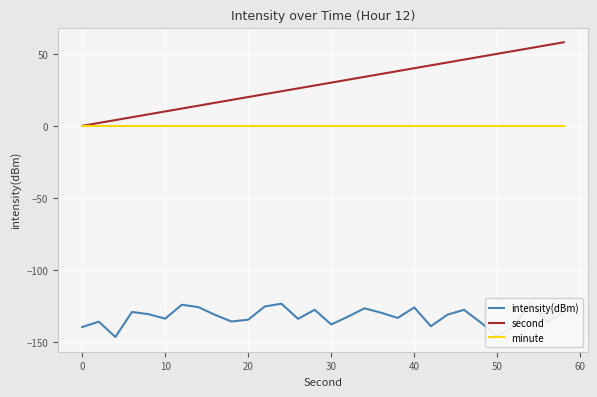

What is the highest value of the second series?

58